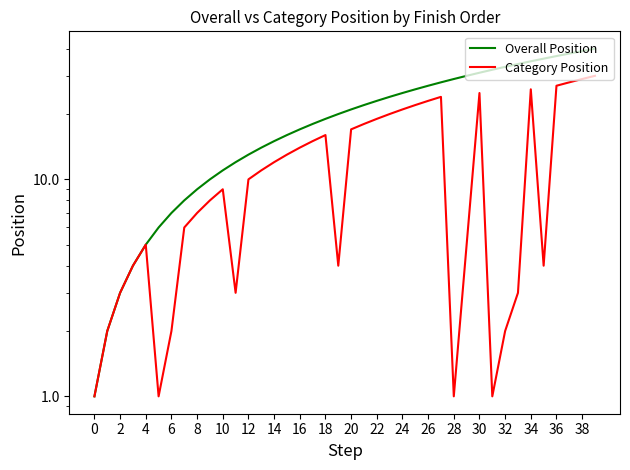

True or false: Overall Position and Category Position intersect in this chart.

False